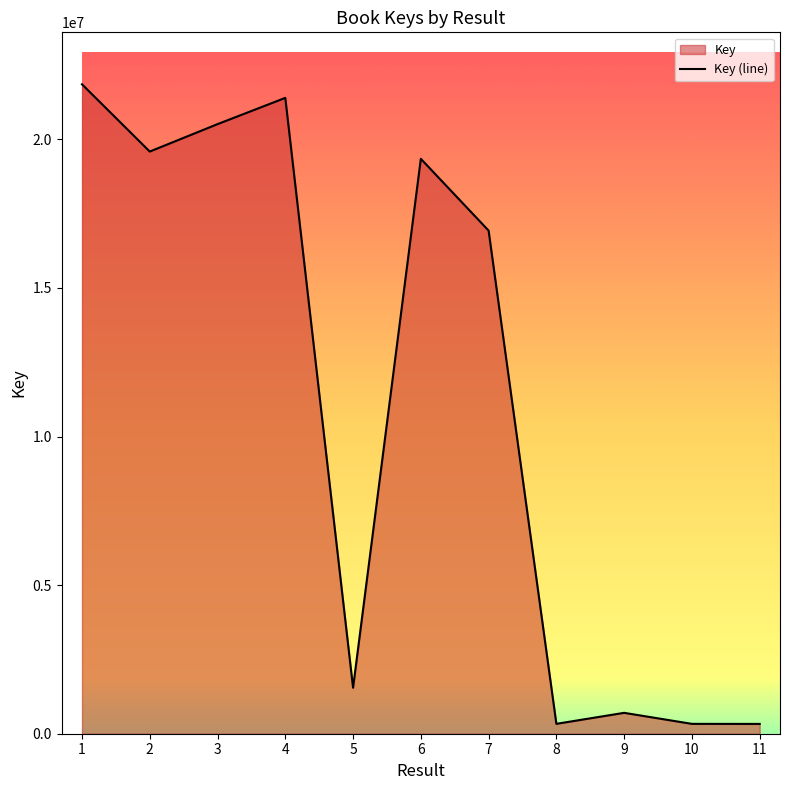

What is the change in value from 1 to 5?

-20302760